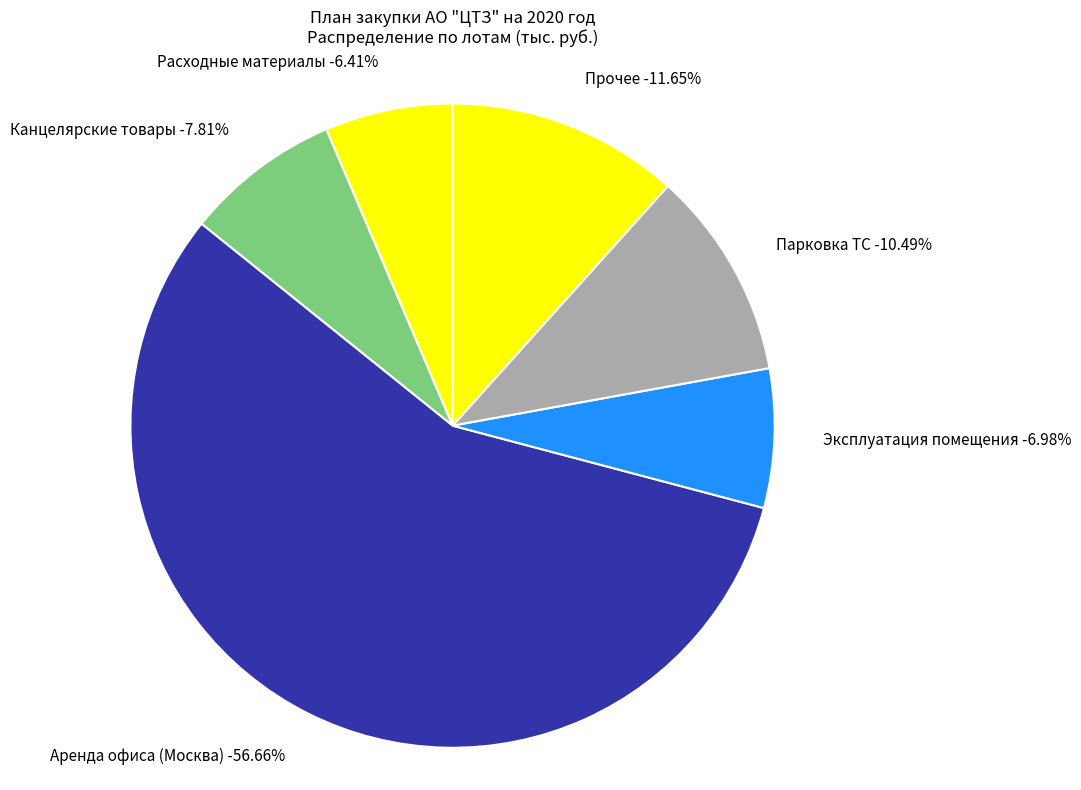

Is there a majority slice in this chart?

Yes